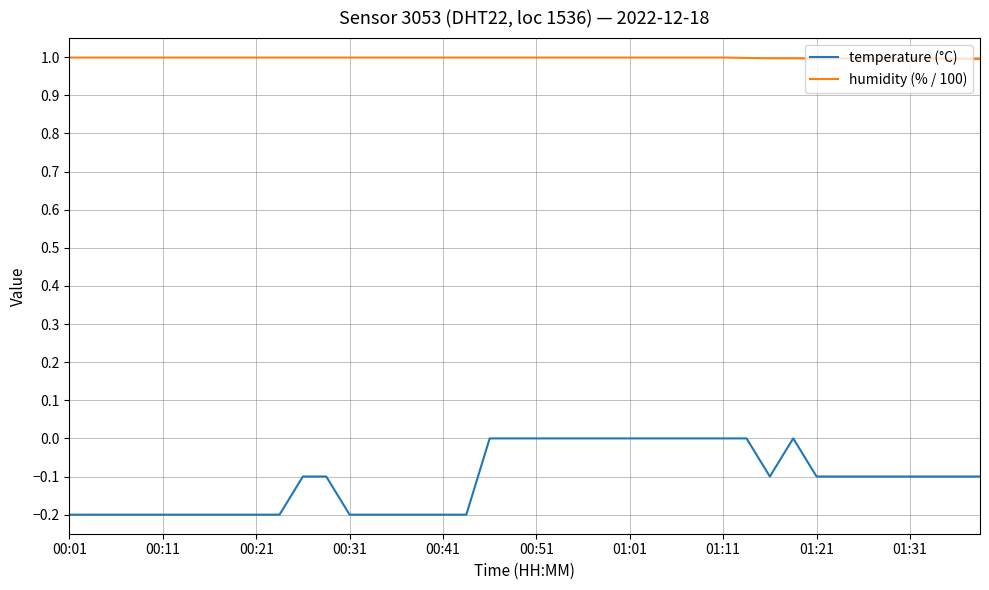

Which series has the largest range (max minus min)?

temperature (°C)